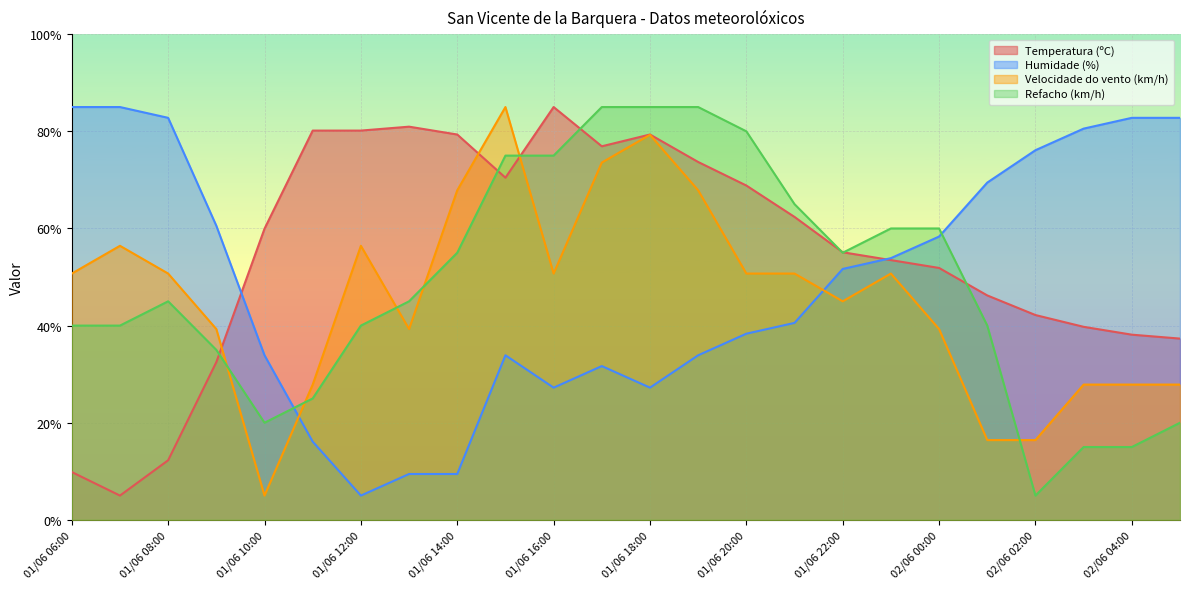

Where is Temperatura (ºC) nearest to the value 45?

02/06 01:00